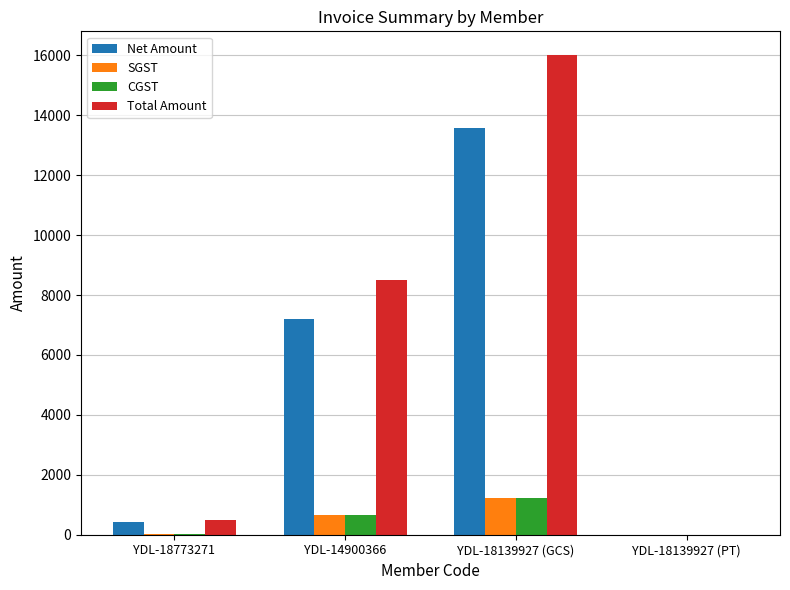

True or false: Net Amount has a value of 4130.1 at YDL-14900366.

False